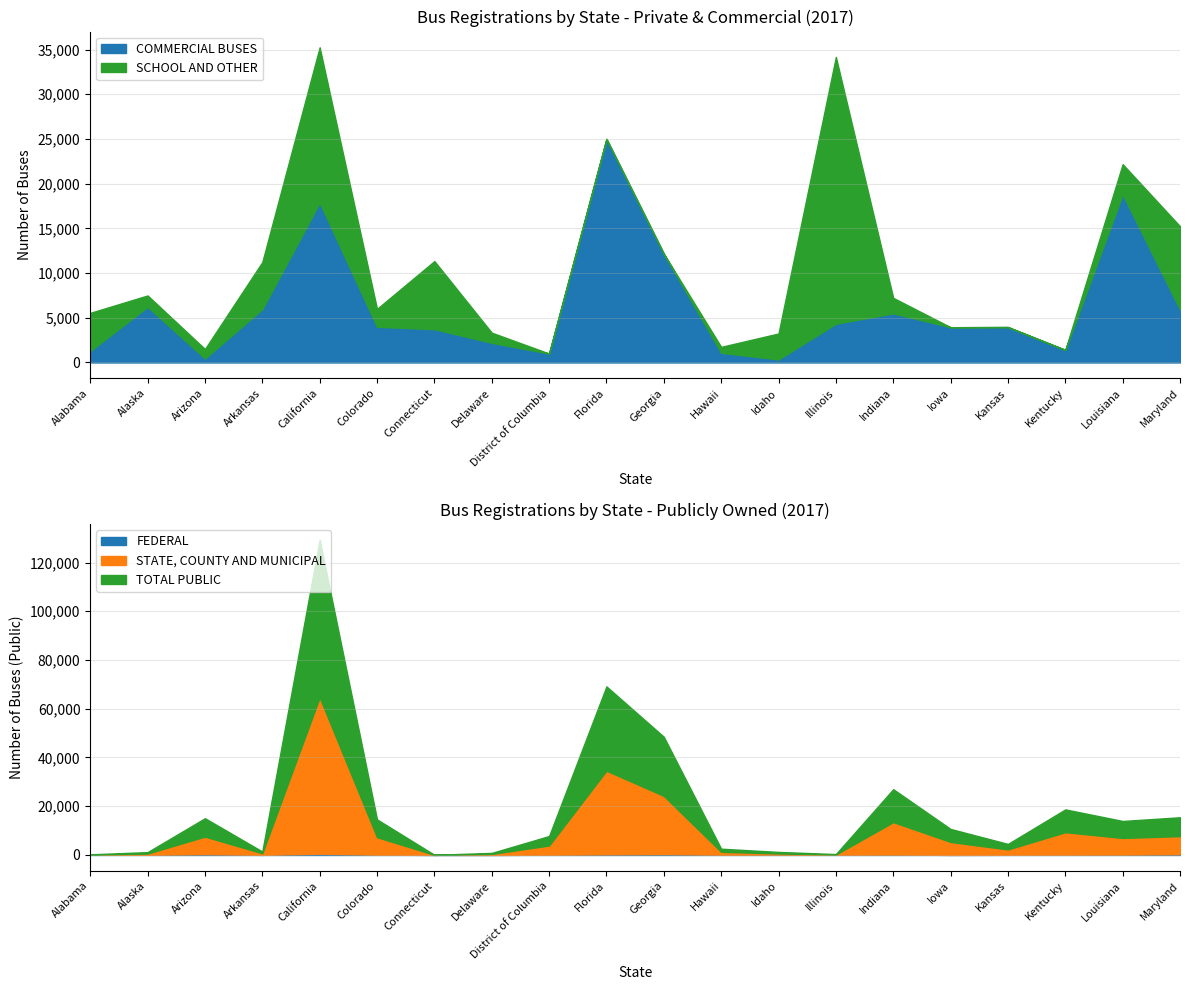

At which category does STATE, COUNTY AND MUNICIPAL reach its first local peak?

Arizona